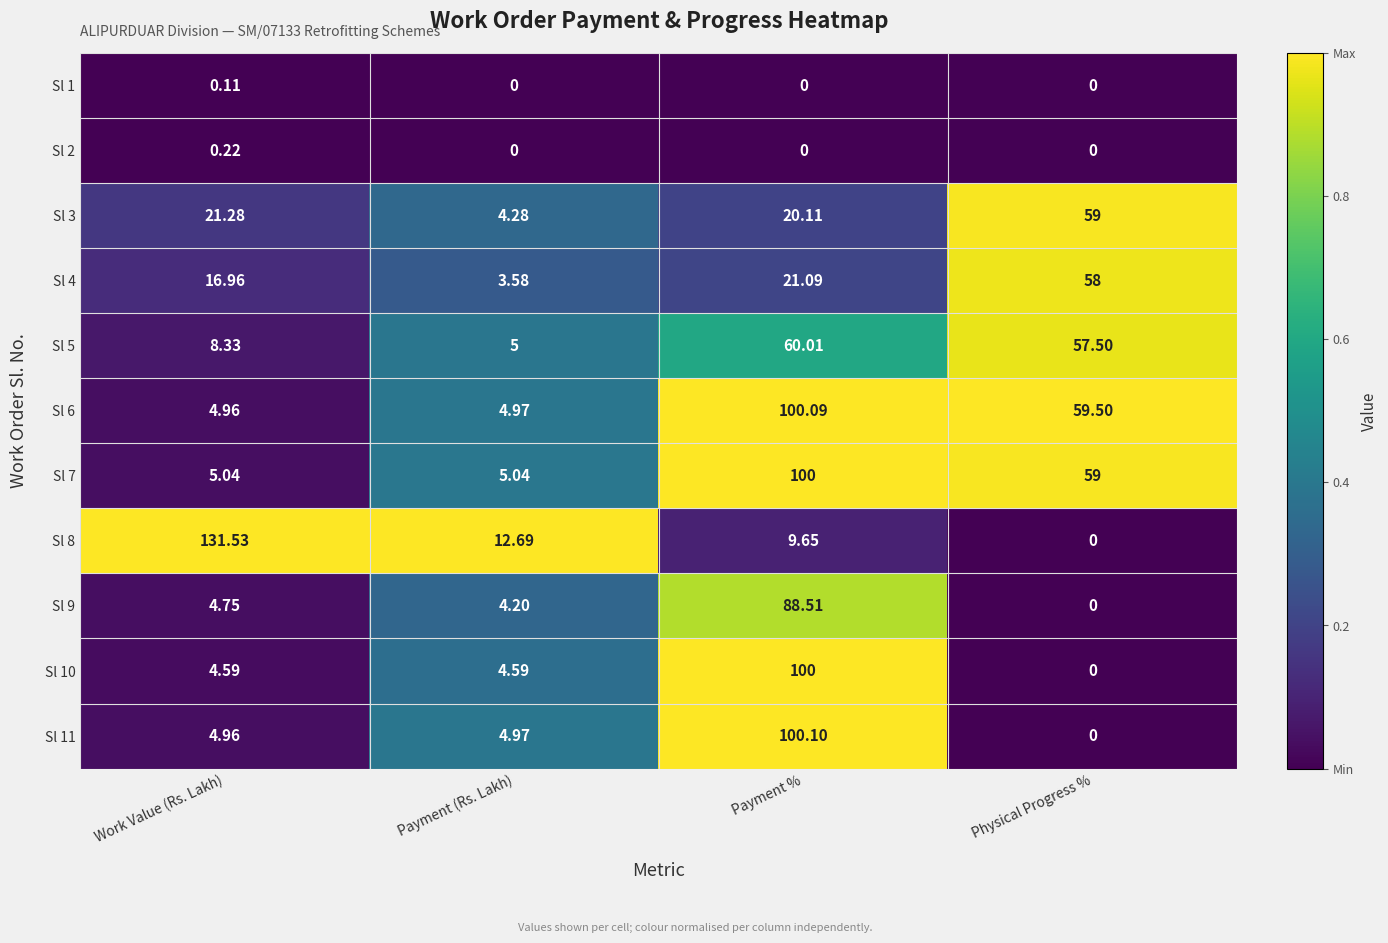

How many data points does each series have?

4